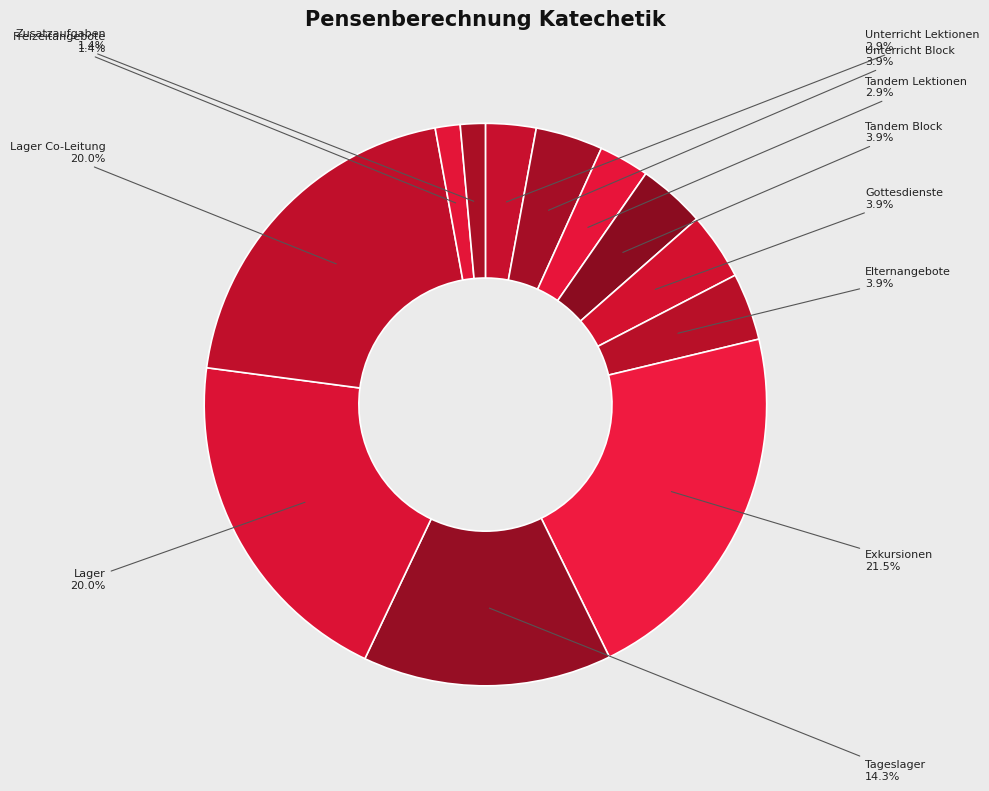

How many segments does this pie chart have?

12